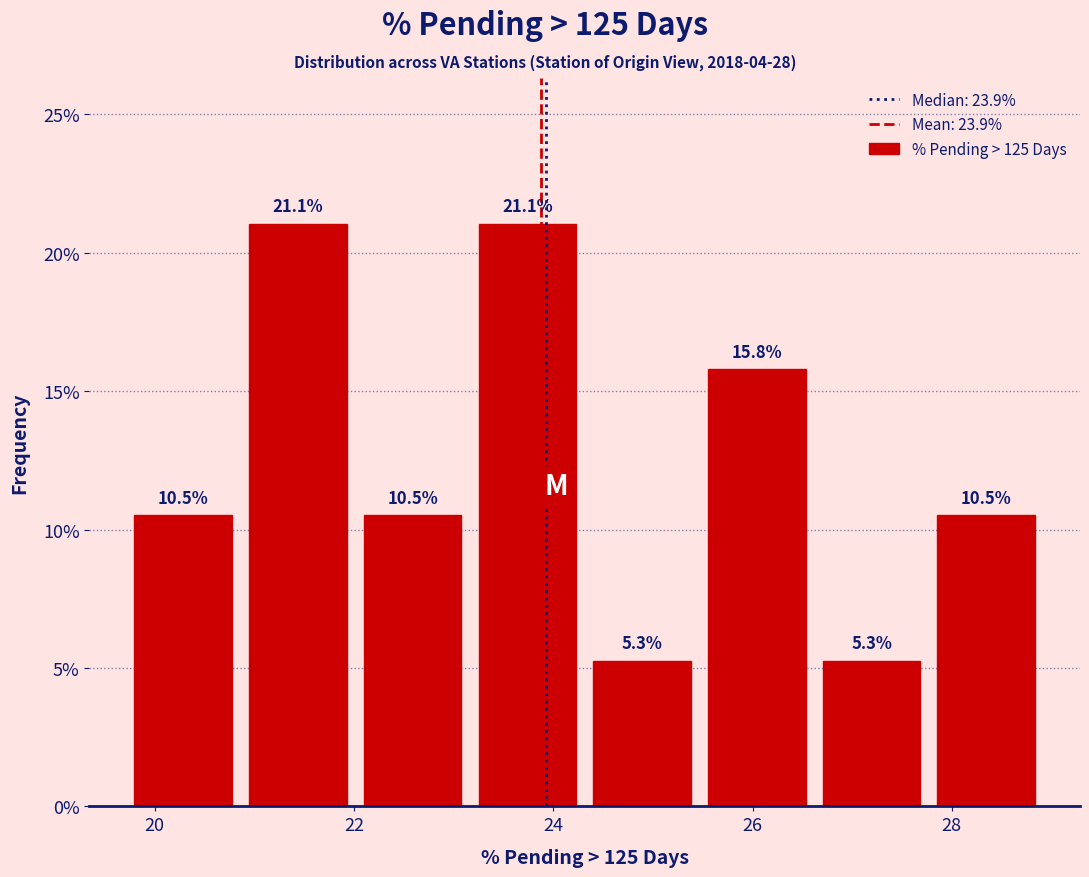

Reading left to right, list every bar in this chart as the range it spans on the x-axis followed by its height. The bar edges are not printed on the chart, so give them approximately, as read against the axis.

19.8 to 20.8: 10.5
20.8 to 22.0: 21.1
22.0 to 23.2: 10.5
23.2 to 24.4: 21.1
24.4 to 25.4: 5.3
25.4 to 26.6: 15.8
26.6 to 27.8: 5.3
27.8 to 29.0: 10.5